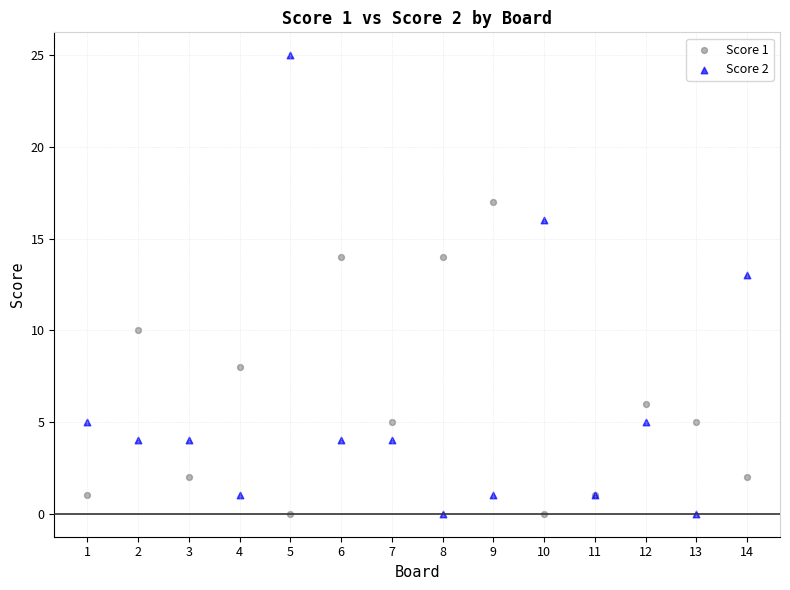

What is the X range (max minus min) for the scatter plot?

13